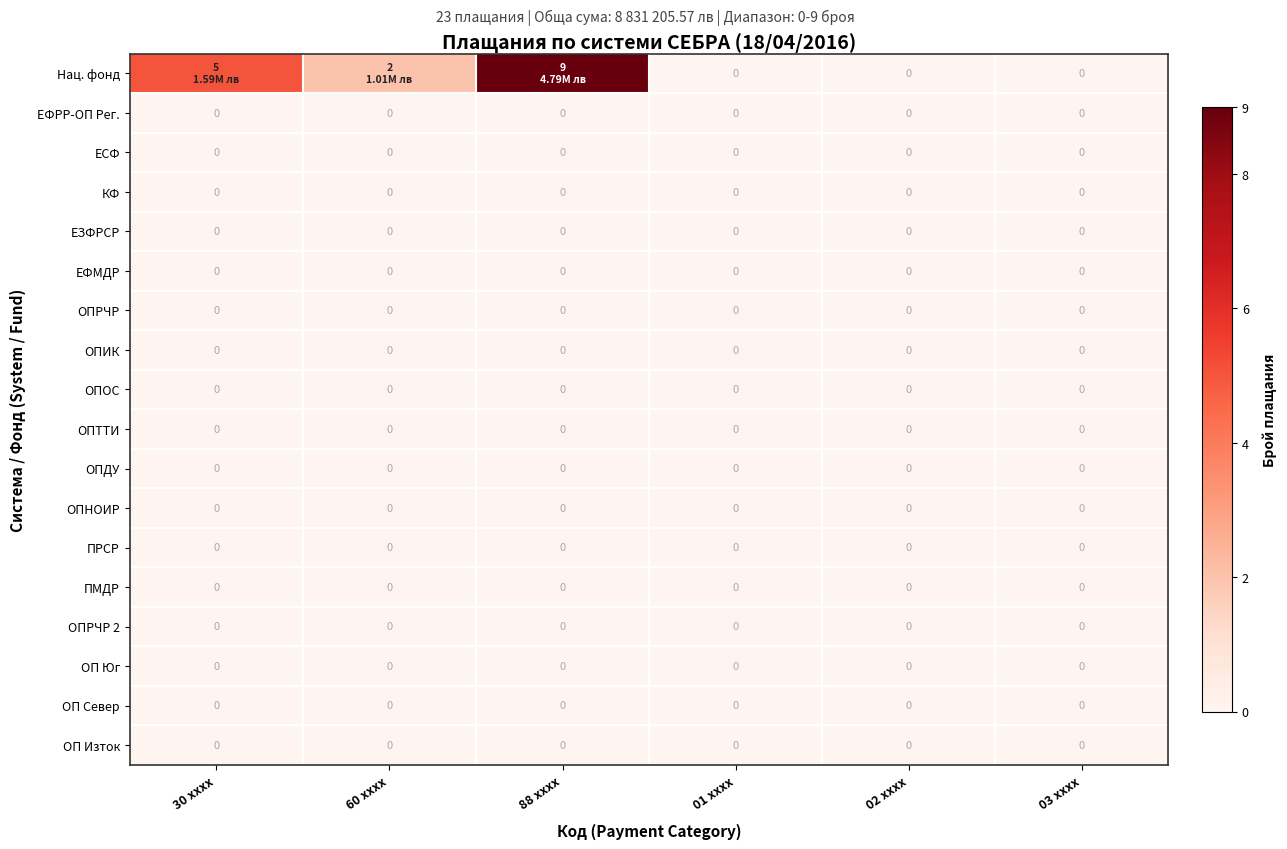

True or false: ОПРЧР has a value of 0 at 60 xxxx.

True